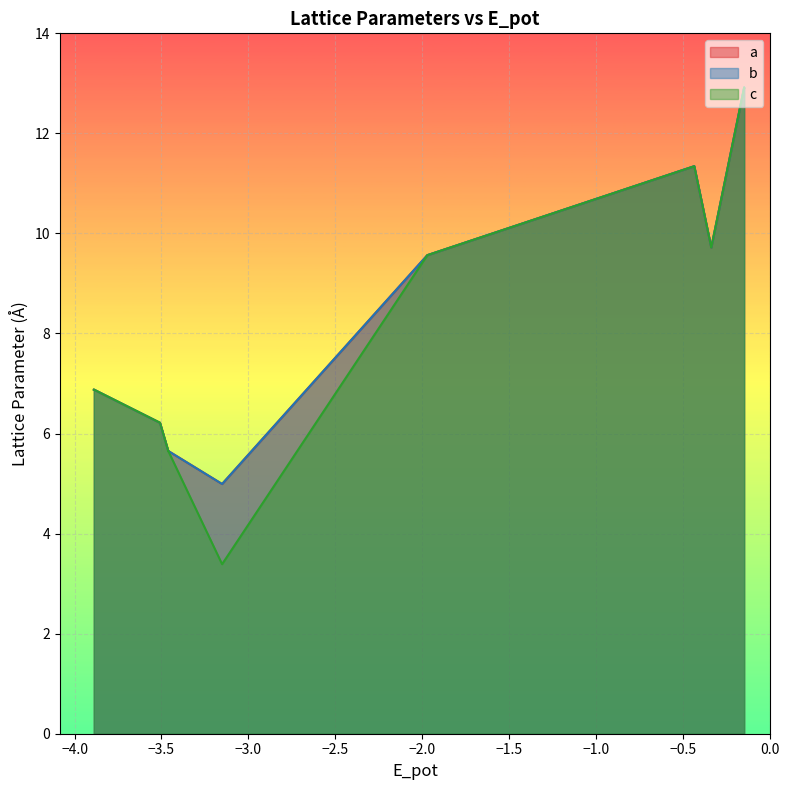

True or false: c and b intersect in this chart.

False